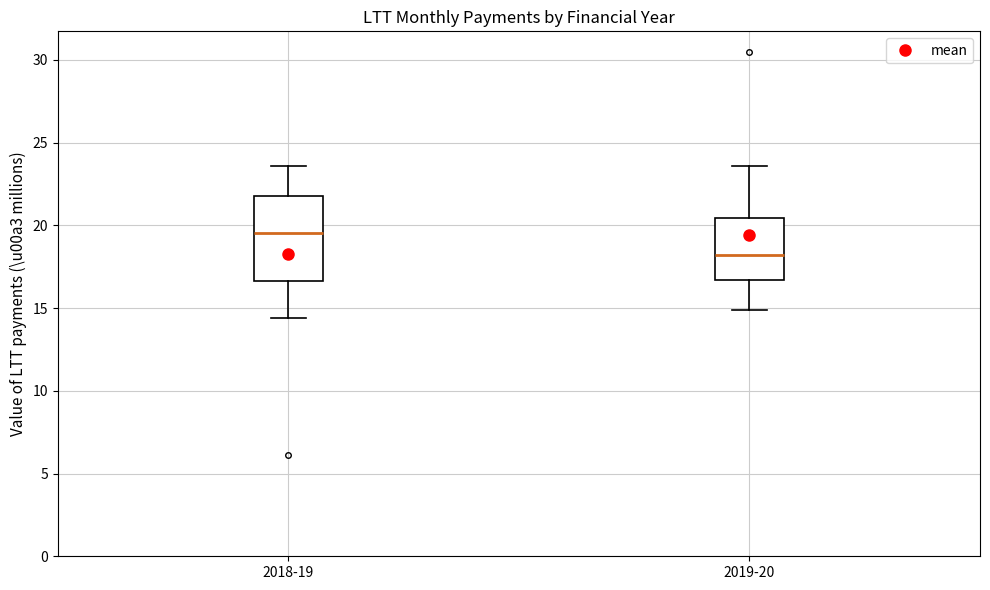

Where is the upper edge of the box for 2019-20 on the y-axis? The values are not printed on the chart, so give them approximately, as read against the axis.

20.5